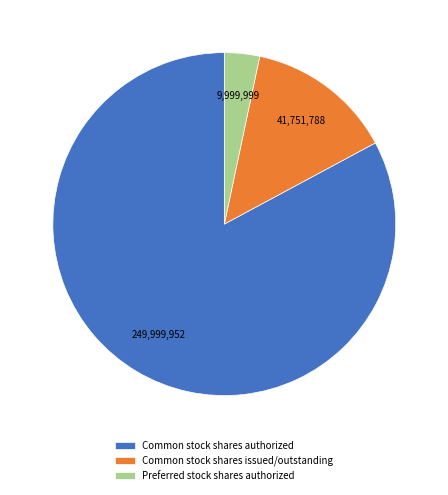

How many slices are in this pie chart?

3